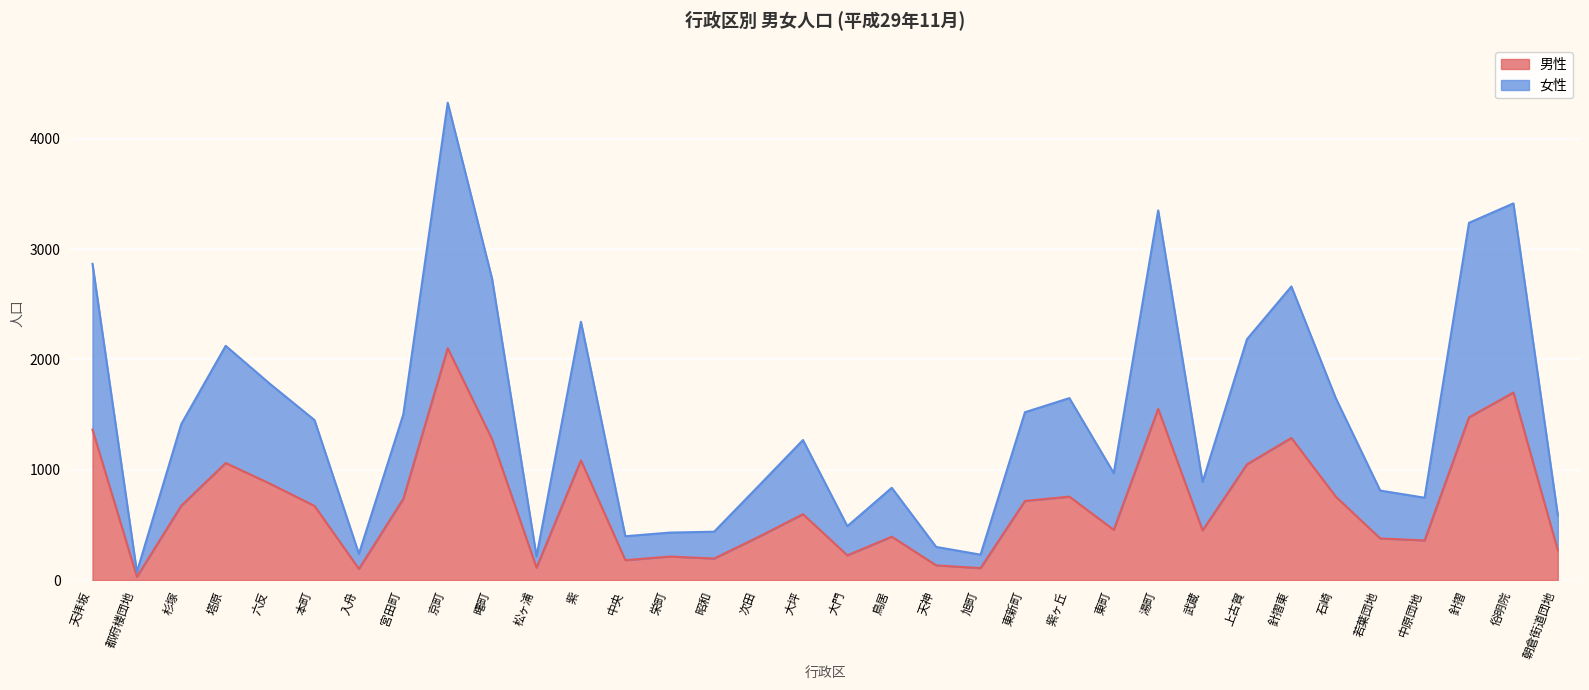

True or false: 男性 and 女性 cross at least once.

False